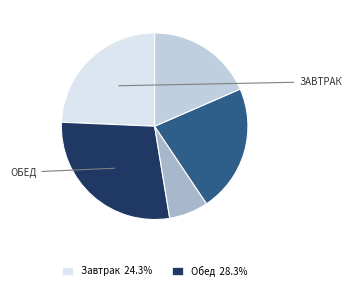

How many slices are in this pie chart?

5